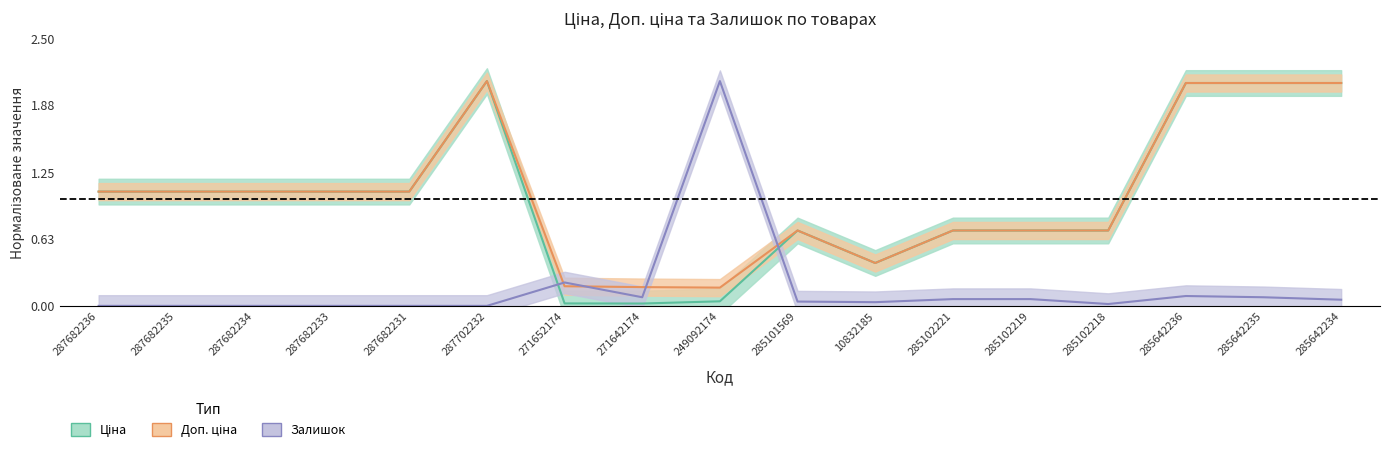

Does the chart have visible grid lines?

No